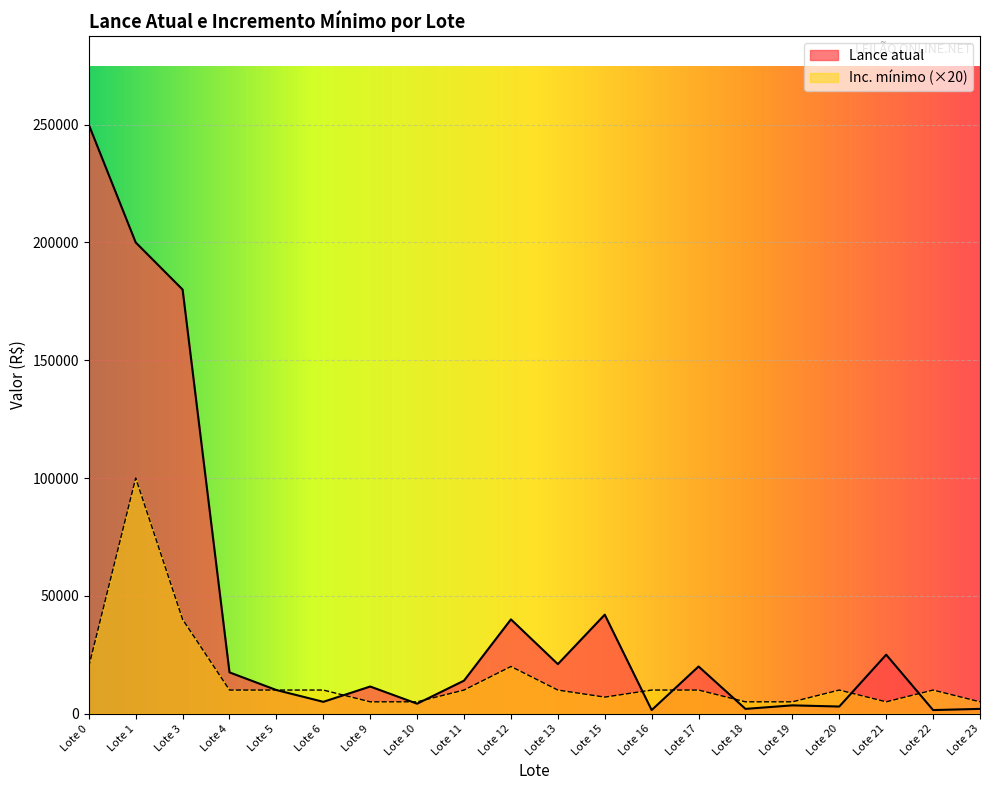

Rank the series at Lote 21 from lowest to highest value.

Inc. mínimo (×20), Lance atual